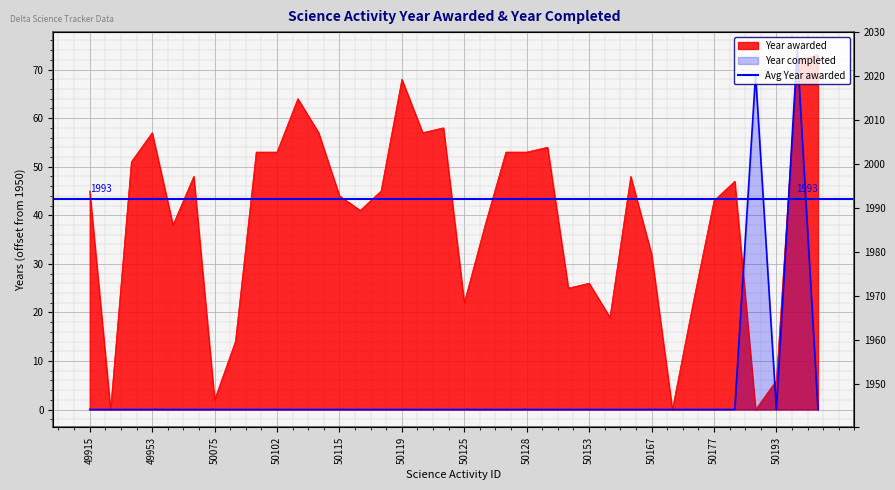

What is the difference between the maximum and second lowest values?

74